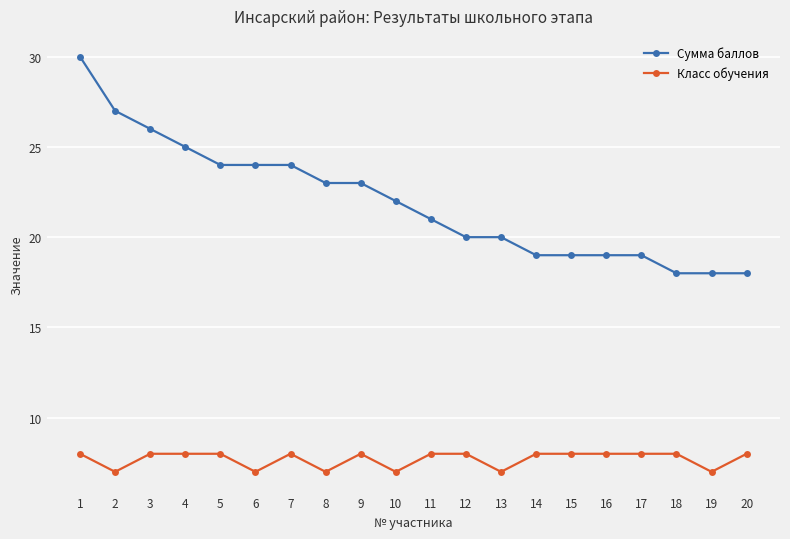

How many categories are shown in the chart?

20